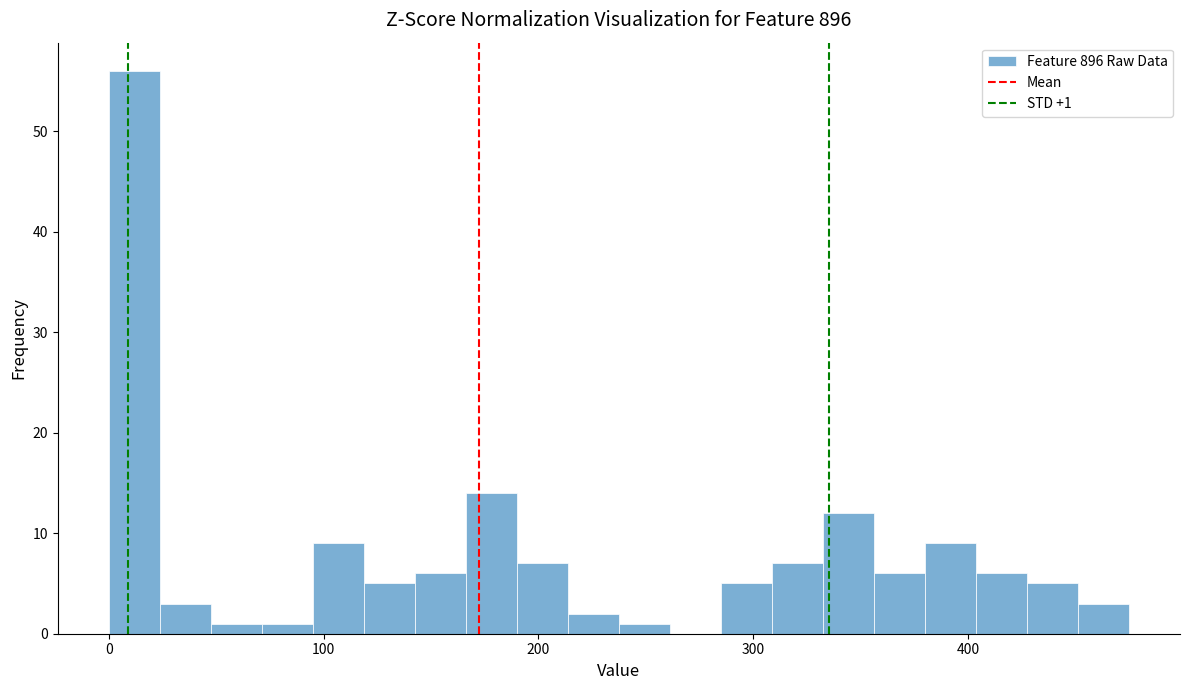

Read against the x-axis, roughly where is the centre of the tallest bar?

10